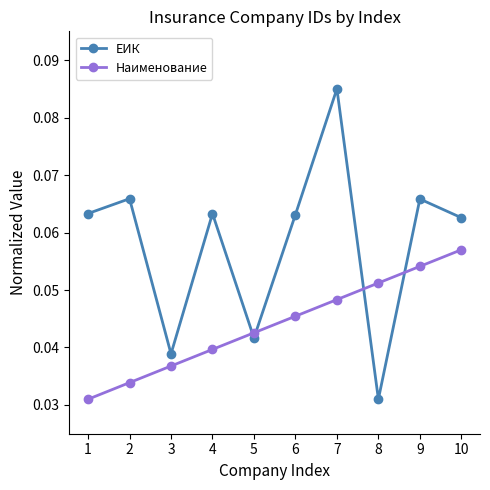

What is the sum of all Наименование values?

0.4